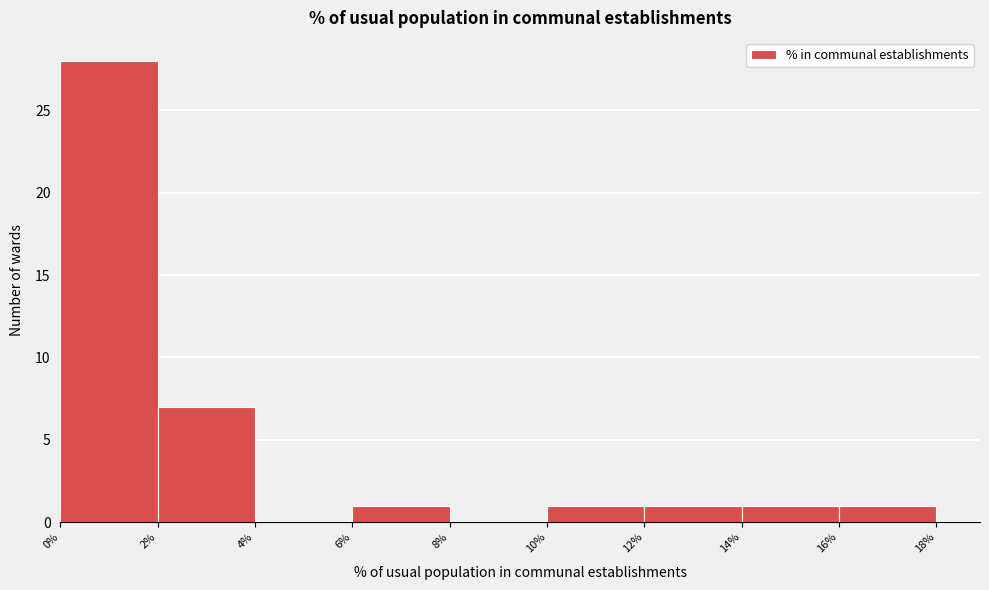

Reading left to right, transcribe this chart: for each bar, give the range it covers on the x-axis and its height. The values are not printed on the chart, so give them approximately, as read against the axis.

0% to 2%: 28
2% to 4%: 7
4% to 6%: 0
6% to 8%: 1
8% to 10%: 0
10% to 12%: 1
12% to 14%: 1
14% to 16%: 1
16% to 18%: 1